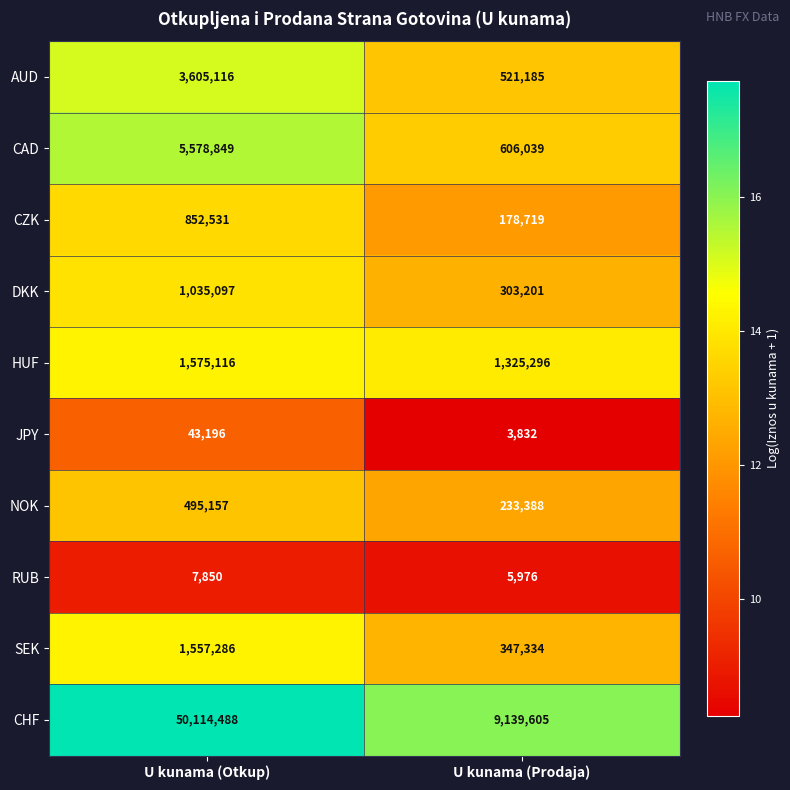

Which series changed the most between U kunama (Otkup) and U kunama (Prodaja)?

CHF